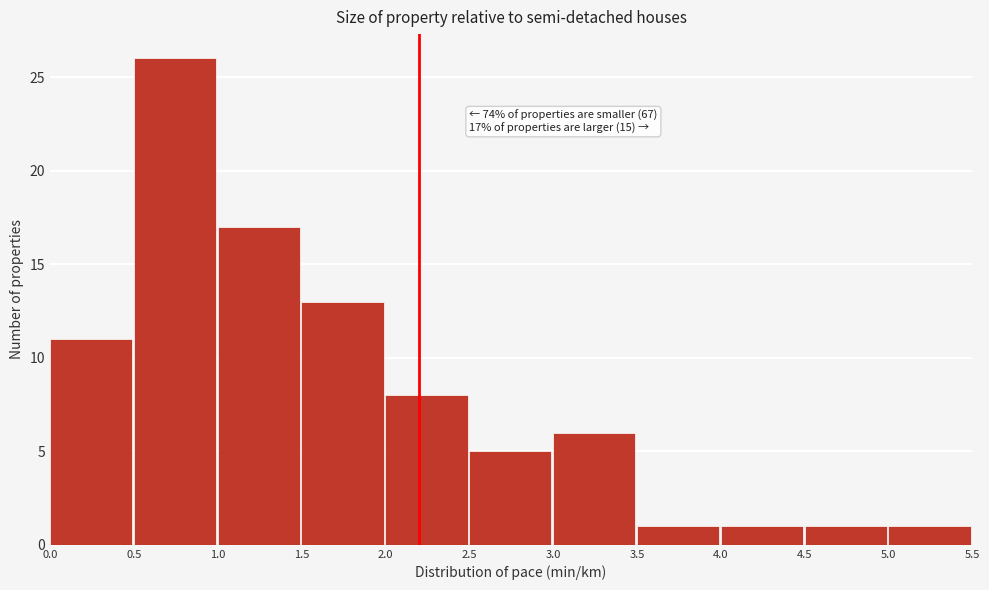

Over which range of the x-axis is the bar tallest?

0.5 to 1.0